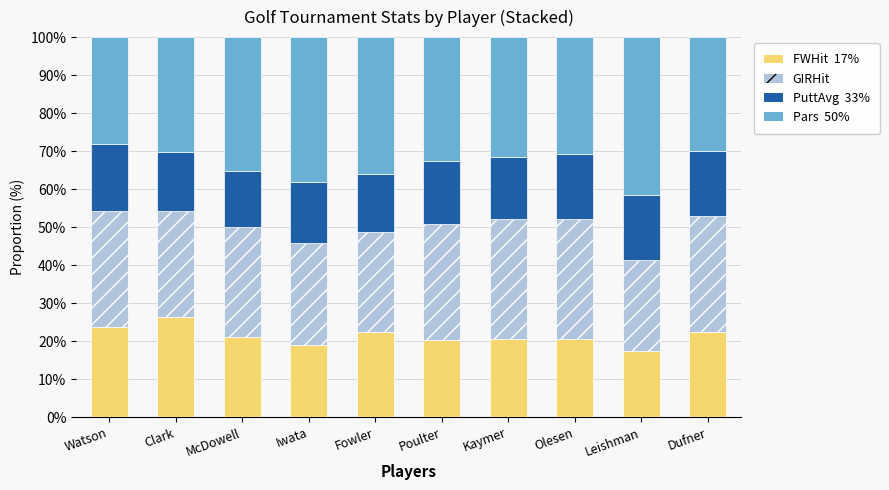

What is the total value across all series at Clark?

100.0